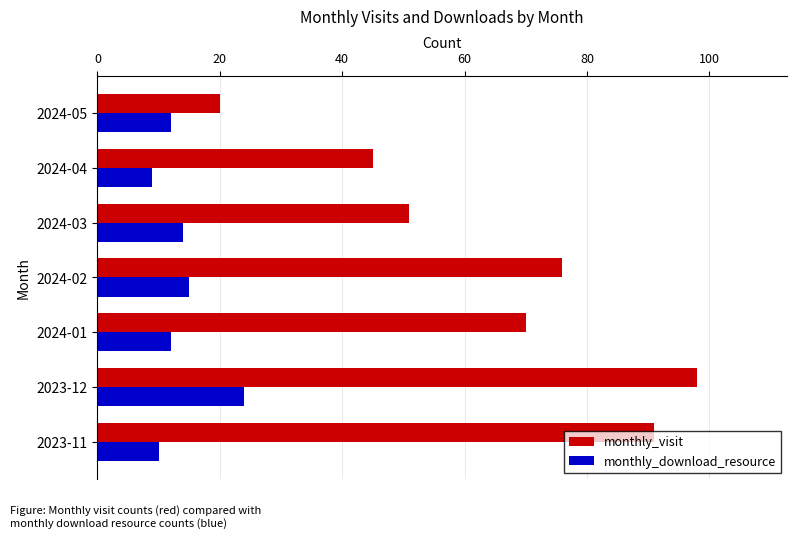

Where is monthly_visit nearest to the value 59?

2024-03